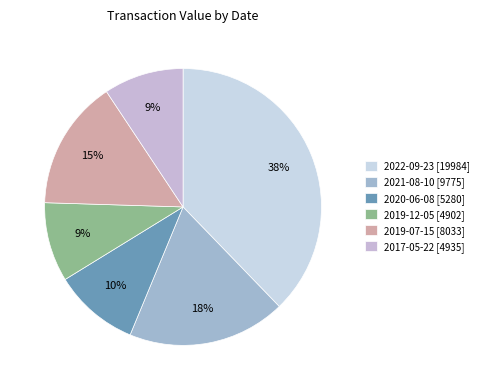

Is it true that 2022-09-23 is 38% of the pie?

True